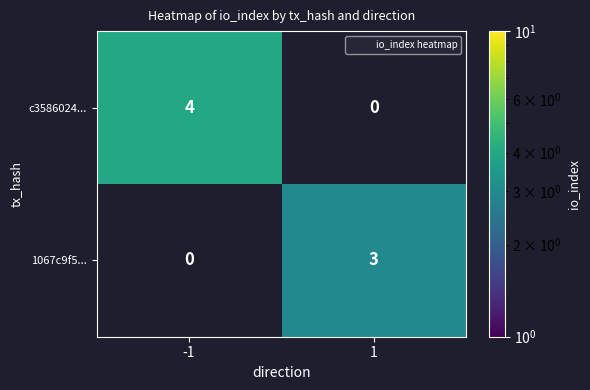

What is the greatest value displayed?

4